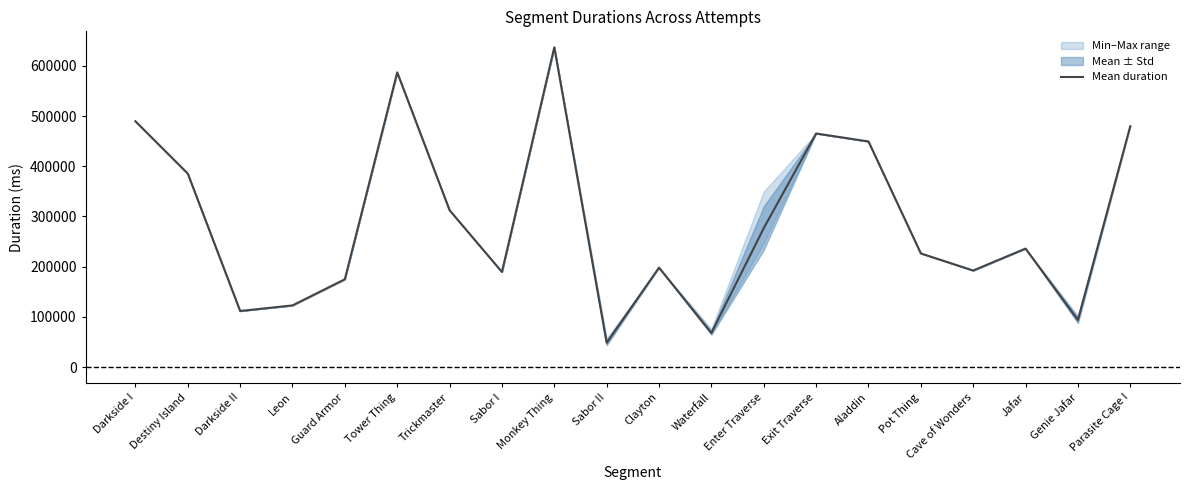

At which category does the chart reach its peak across all series?

Monkey Thing